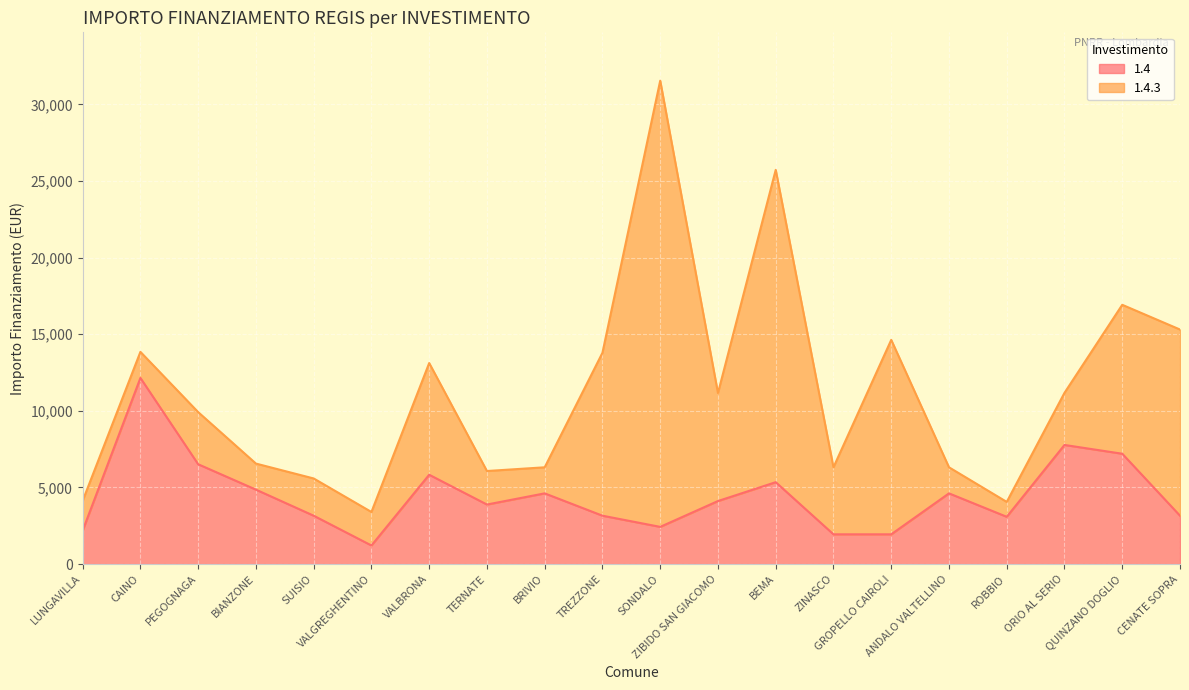

Between CAINO and ORIO AL SERIO, which is larger?

CAINO